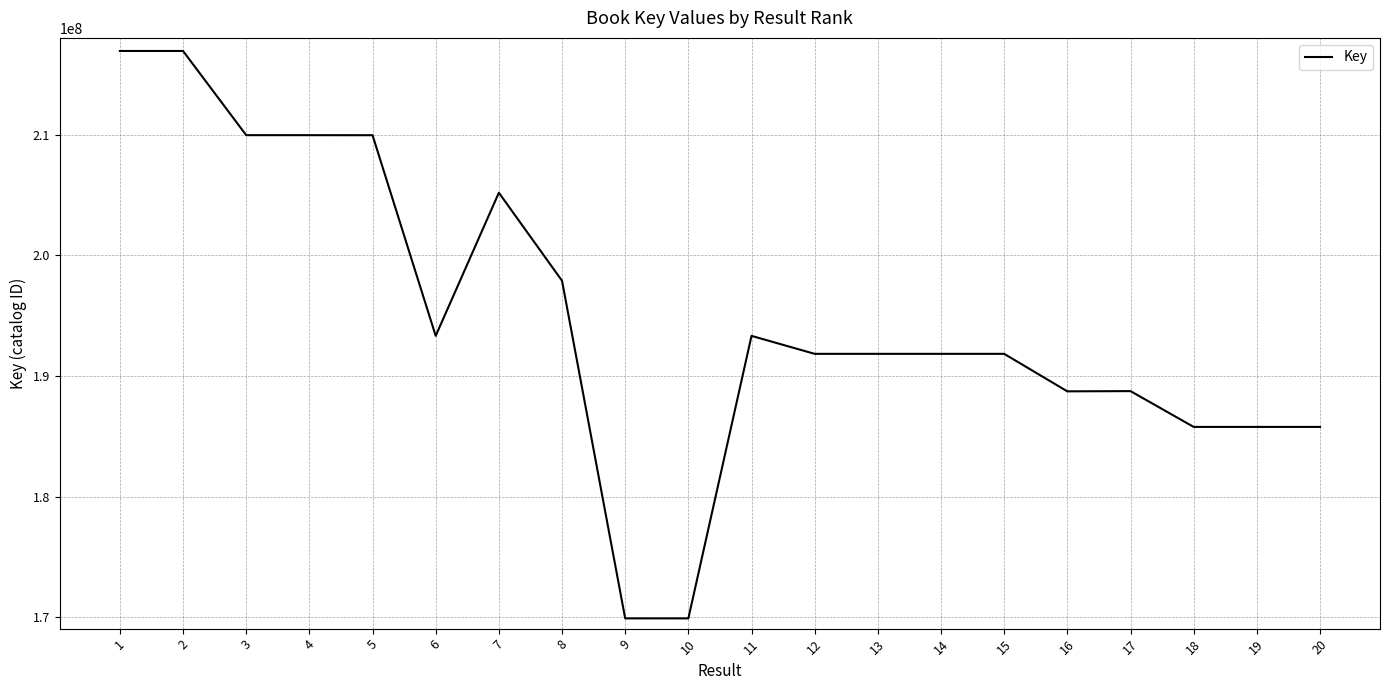

What is the sum of all values?

3895418033